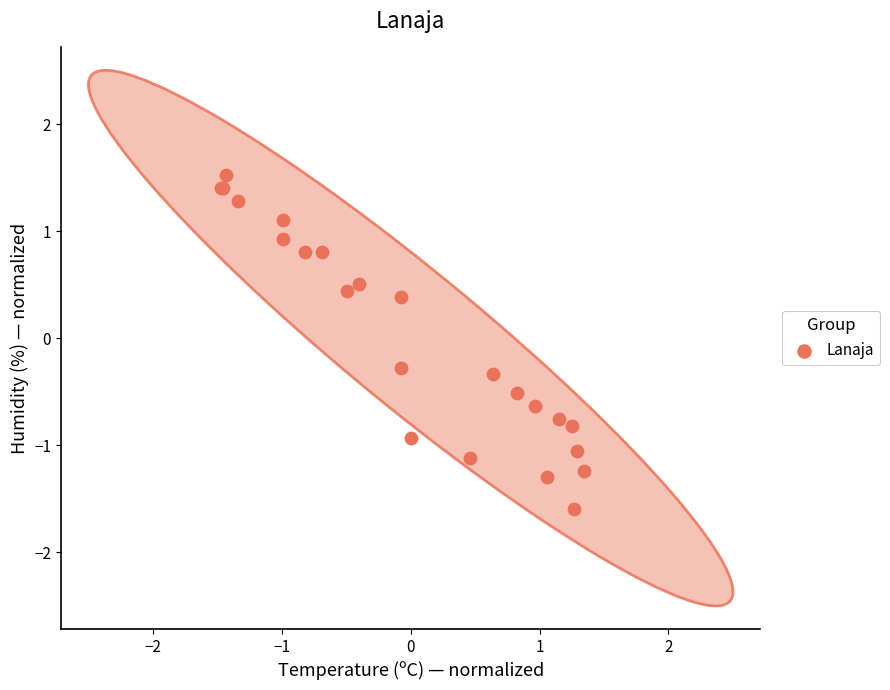

What Y value in the scatter plot is closest to 0?

-0.3